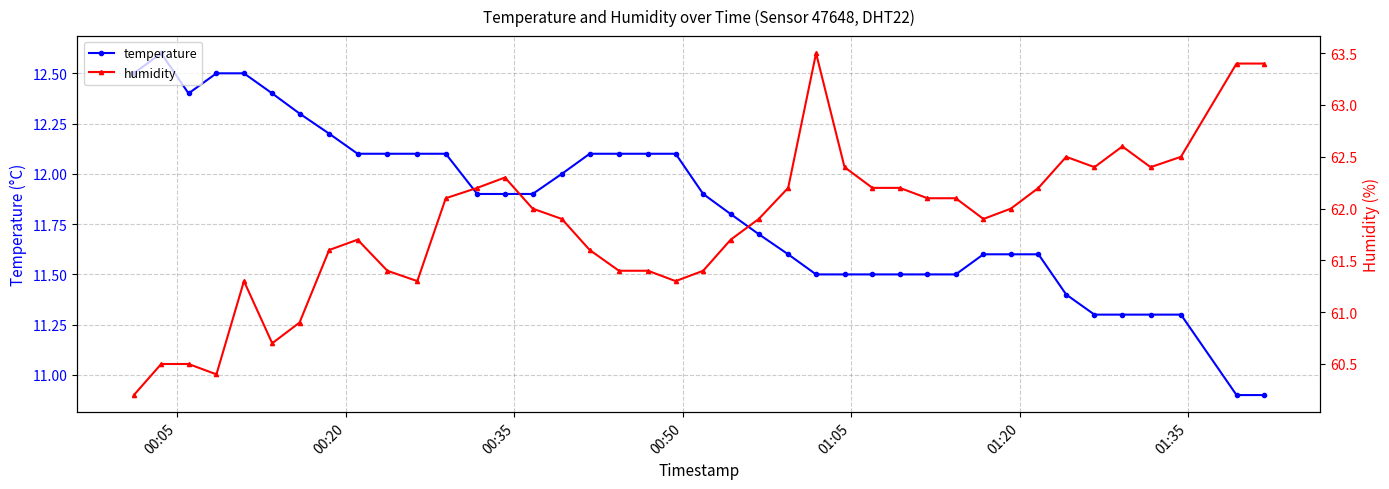

What is the minimum value for temperature?

10.9